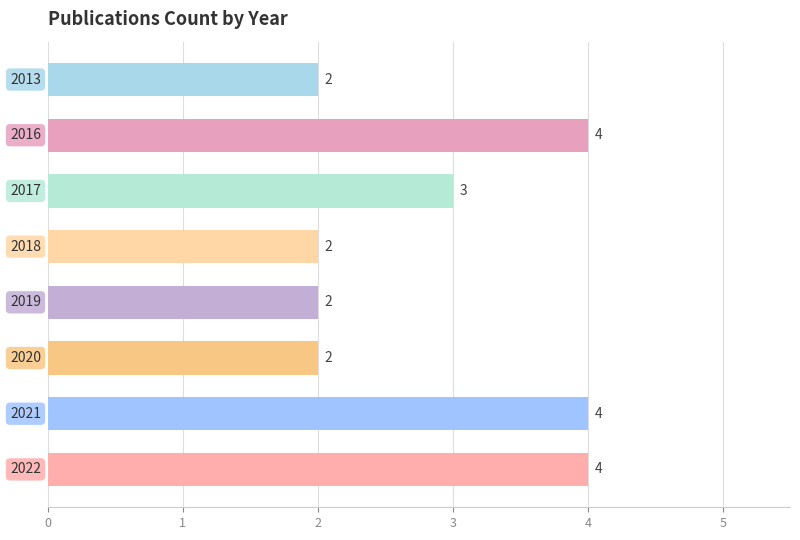

How many values are between 2 and 4?

8